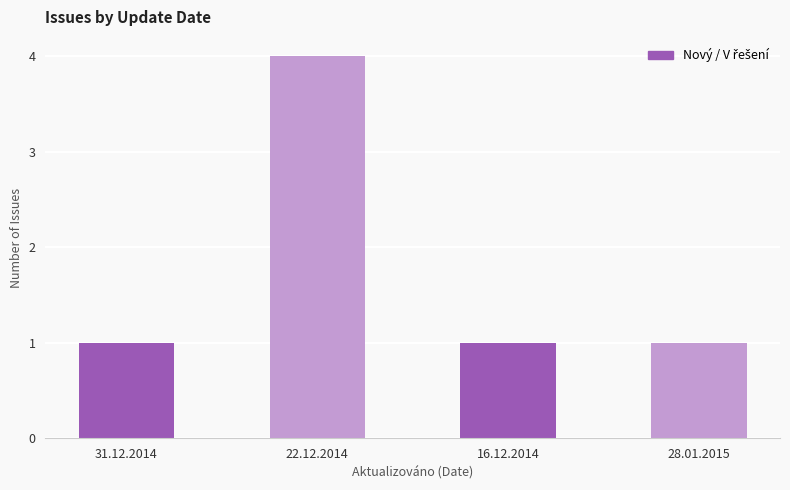

What is the difference between the values at 22.12.2014 and 28.01.2015?

3